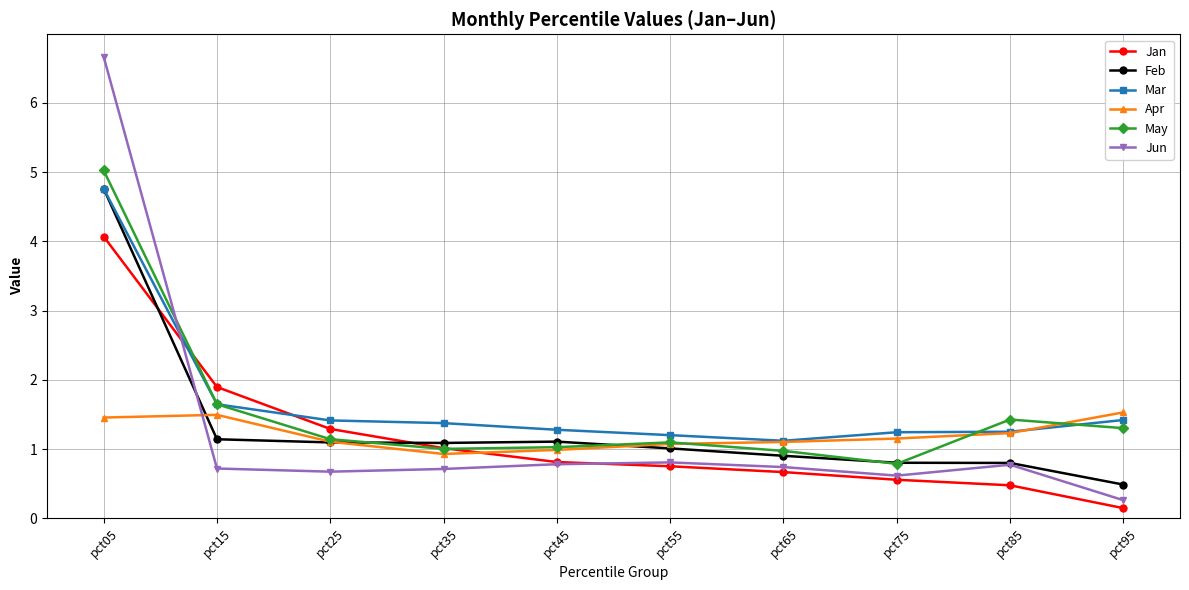

At how many categories does at least one series exceed 1?

10